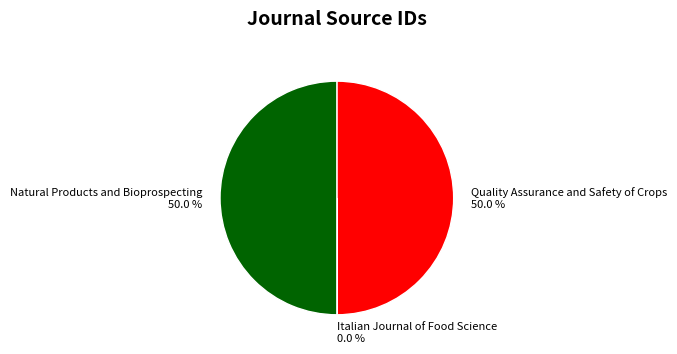

What portion of the pie excludes Quality Assurance and Safety of Crops?

50.0%